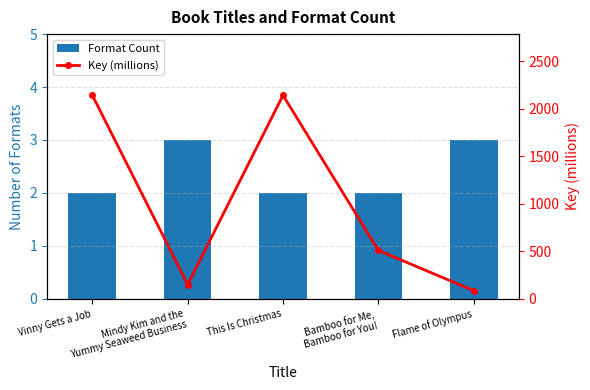

Reading left to right, extract all data points from this chart.

Format Count: Vinny Gets a Job=2.0	Mindy Kim and the
Yummy Seaweed Business=3.0	This Is Christmas=2.0	Bamboo for Me,
Bamboo for You!=2.0	Flame of Olympus=3.0
Key (millions): Vinny Gets a Job=2141.8	Mindy Kim and the
Yummy Seaweed Business=149.0	This Is Christmas=2141.0	Bamboo for Me,
Bamboo for You!=509.2	Flame of Olympus=85.9